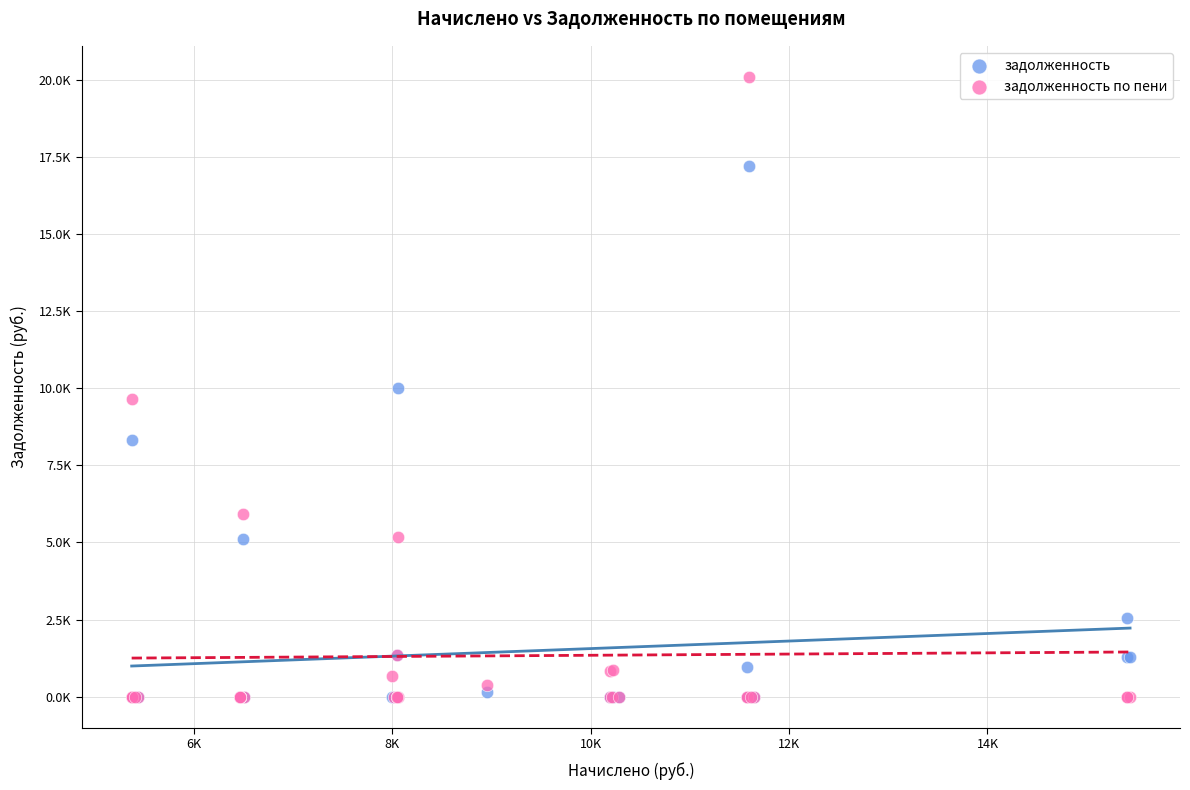

What are all the series names shown in the legend?

задолженность, задолженность по пени